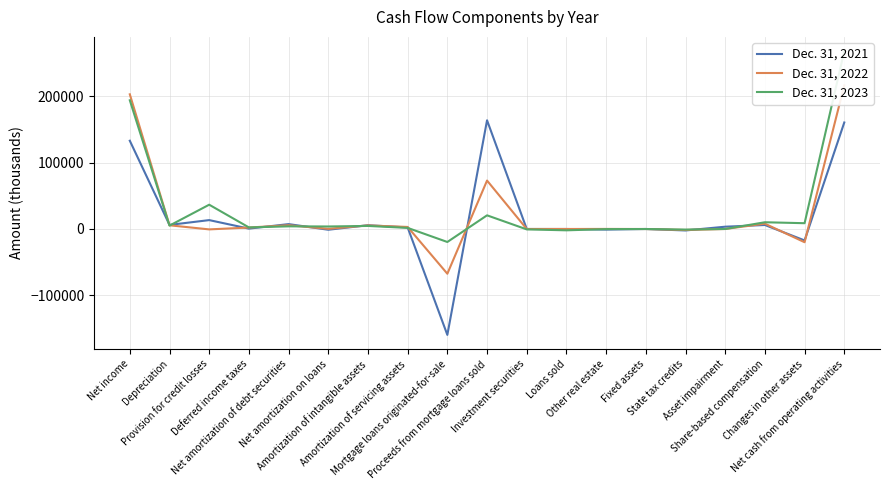

Is the value of Dec. 31, 2021 at Loans sold greater than the value of Dec. 31, 2022 at Changes in other assets?

Yes